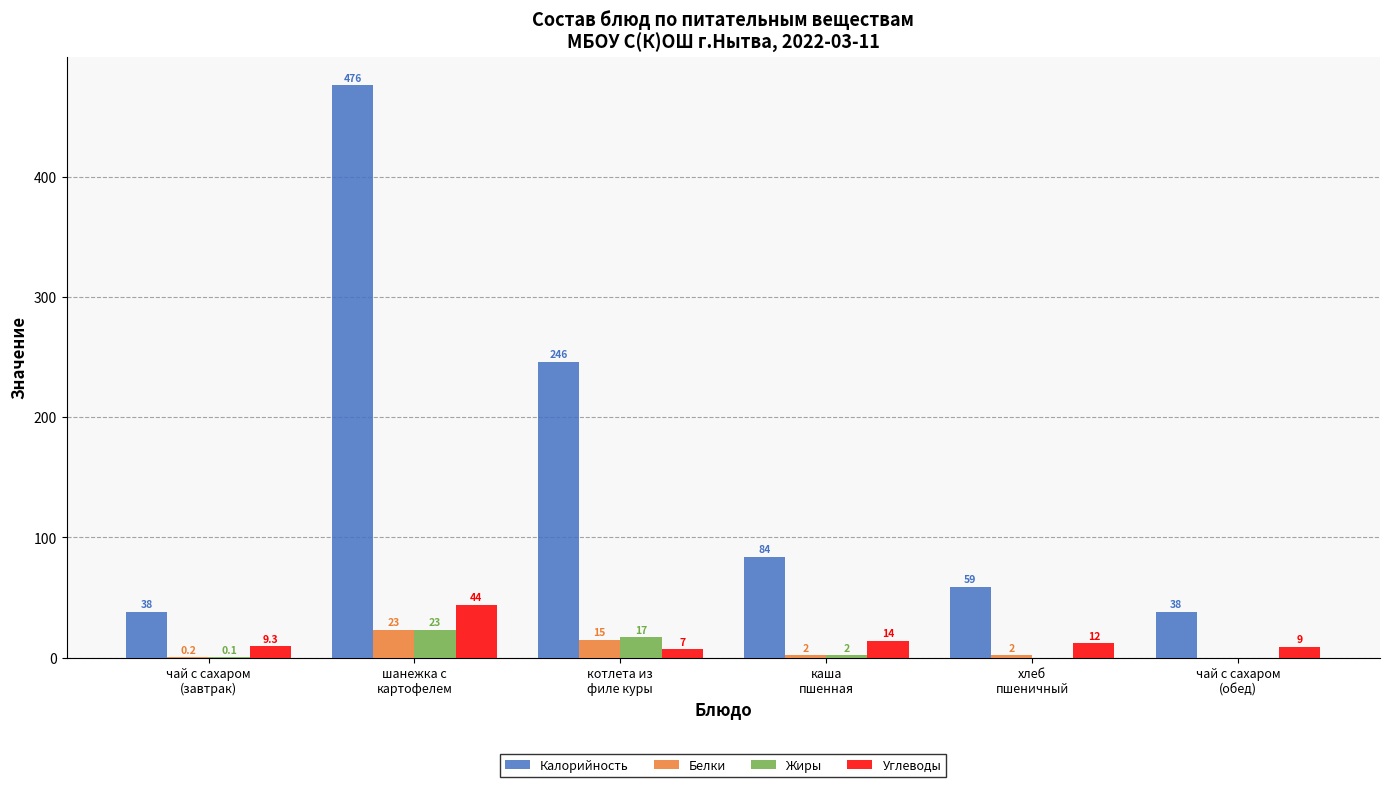

What is the greatest value displayed?

476.0